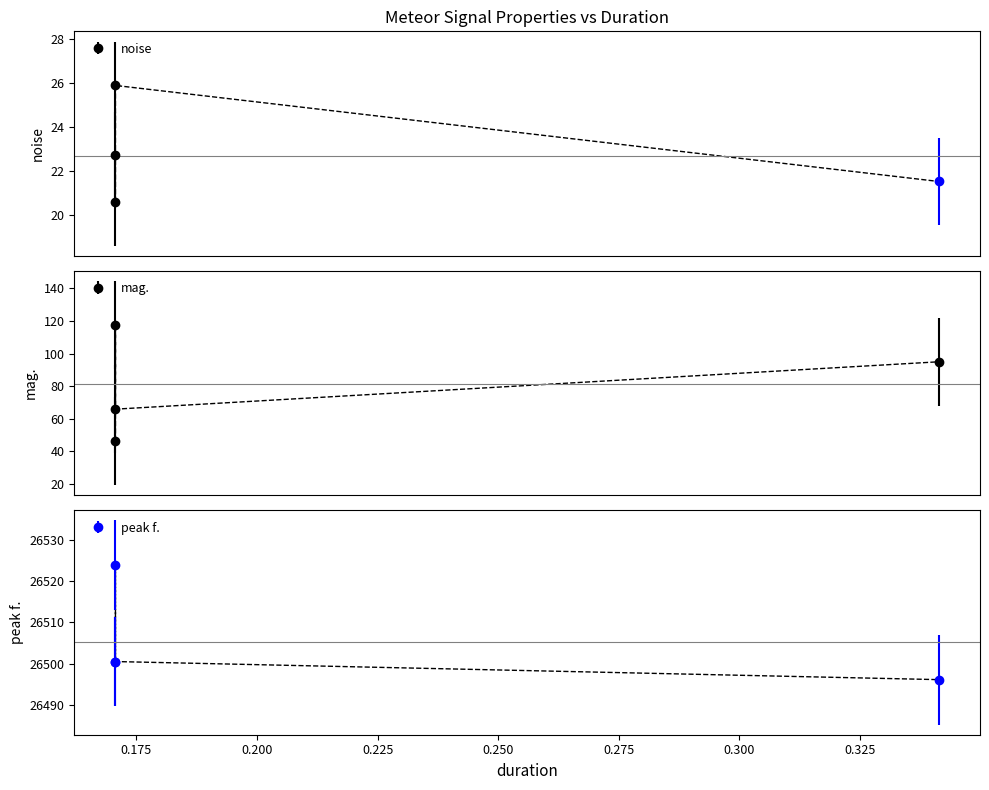

What value does the peak f. series have at 0.170667?

26523.9